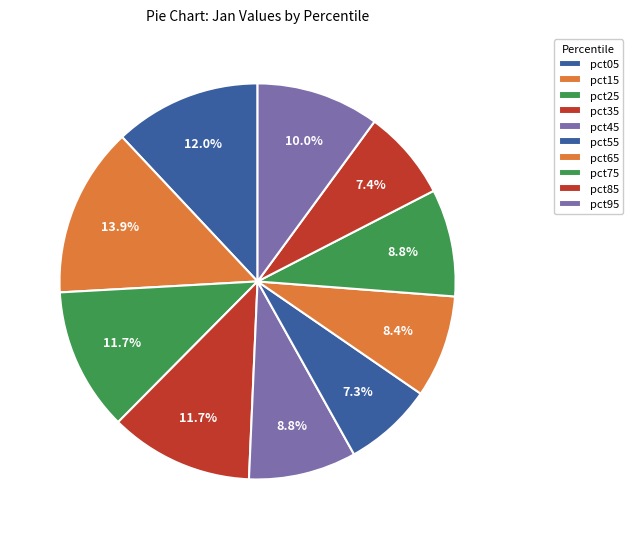

How many segments does this pie chart have?

10